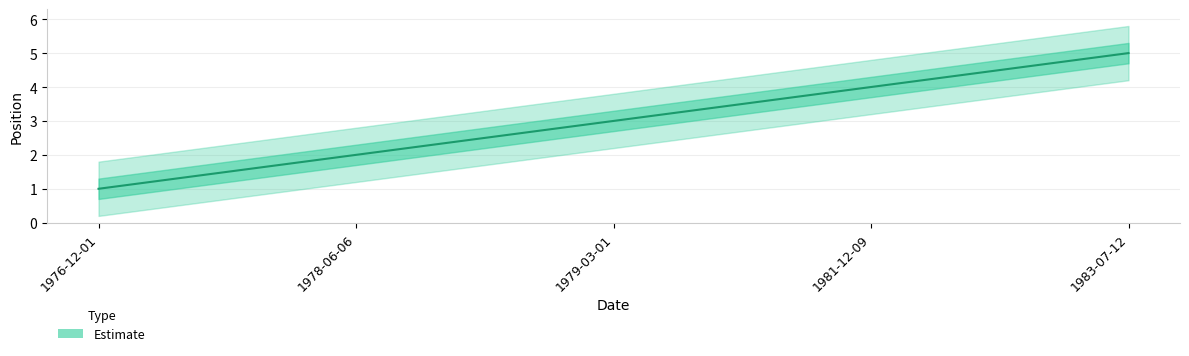

What is the label of the 4th point from the right?

1978-06-06